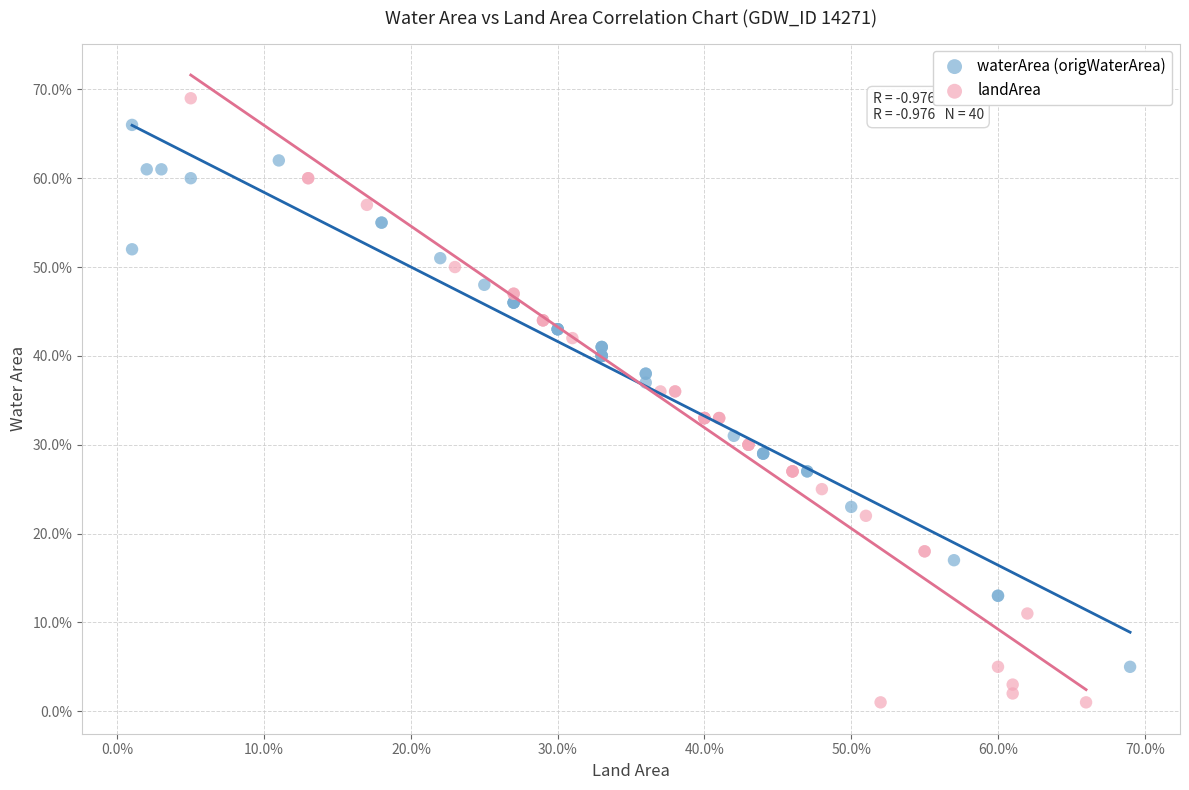

What are all the series names shown in the legend?

waterArea (origWaterArea), landArea